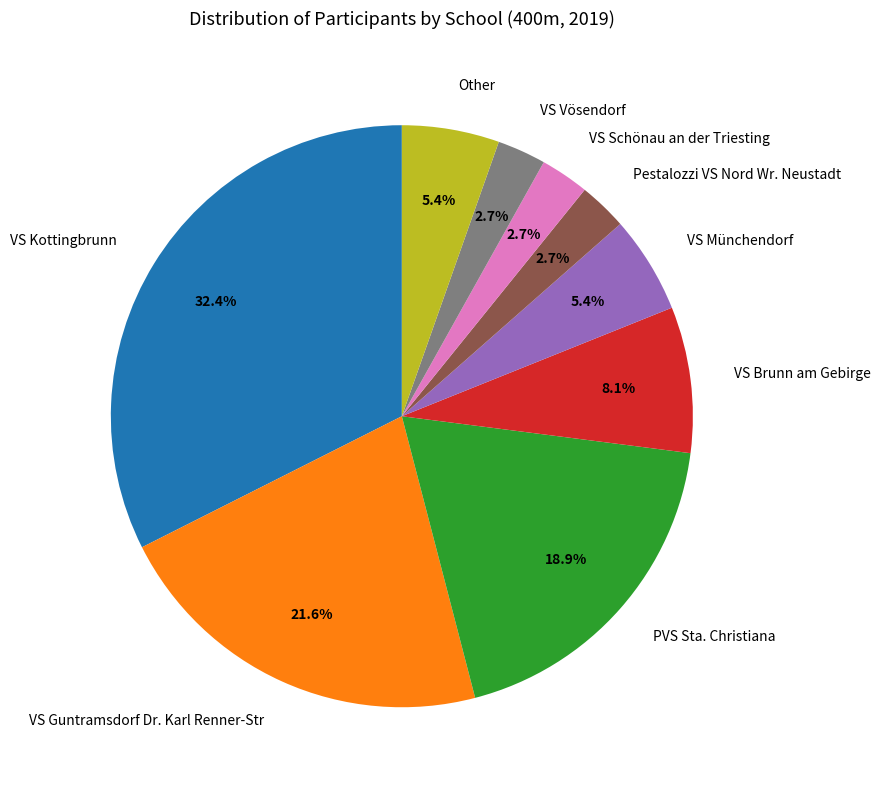

Is PVS Sta. Christiana the majority of the pie?

No